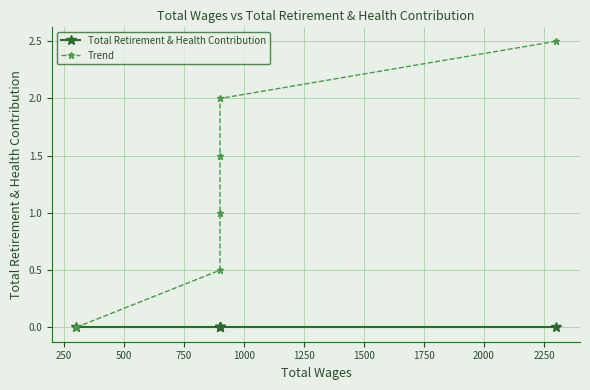

Which series has the largest range (max minus min)?

Trend